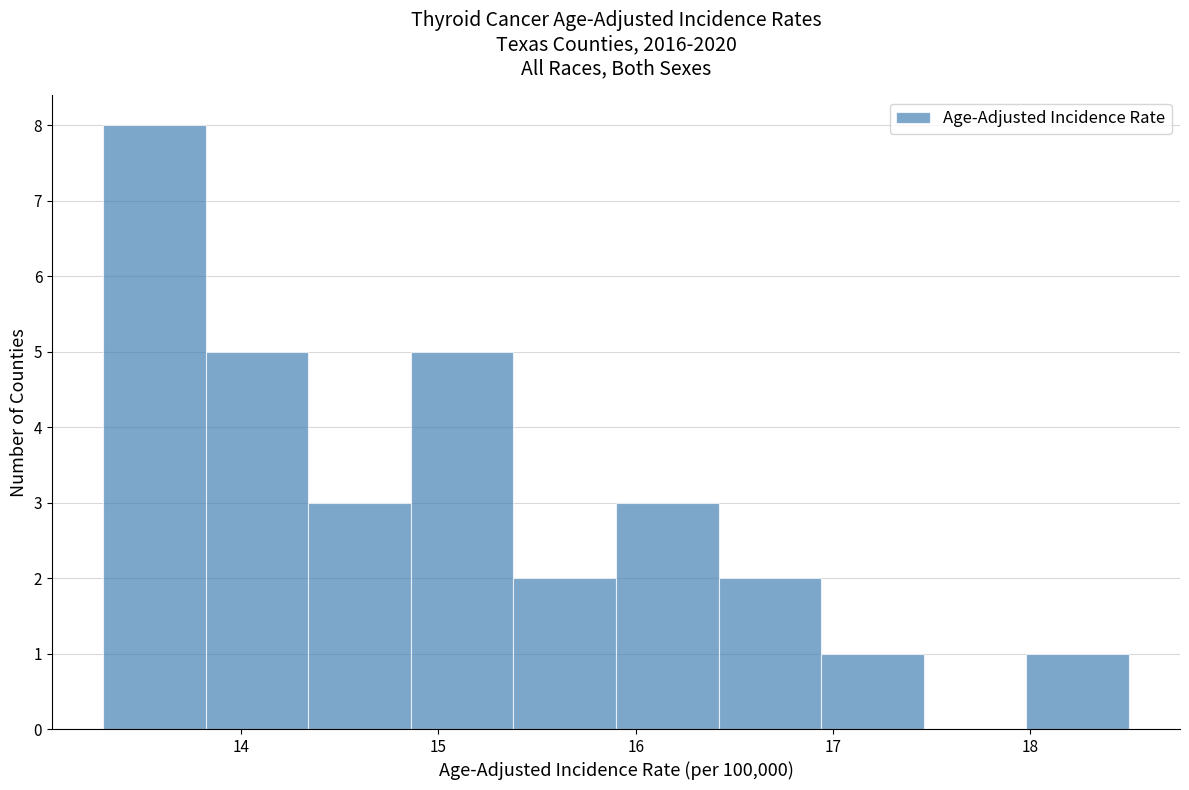

Over which range of the x-axis is the bar tallest?

13.30 to 13.82